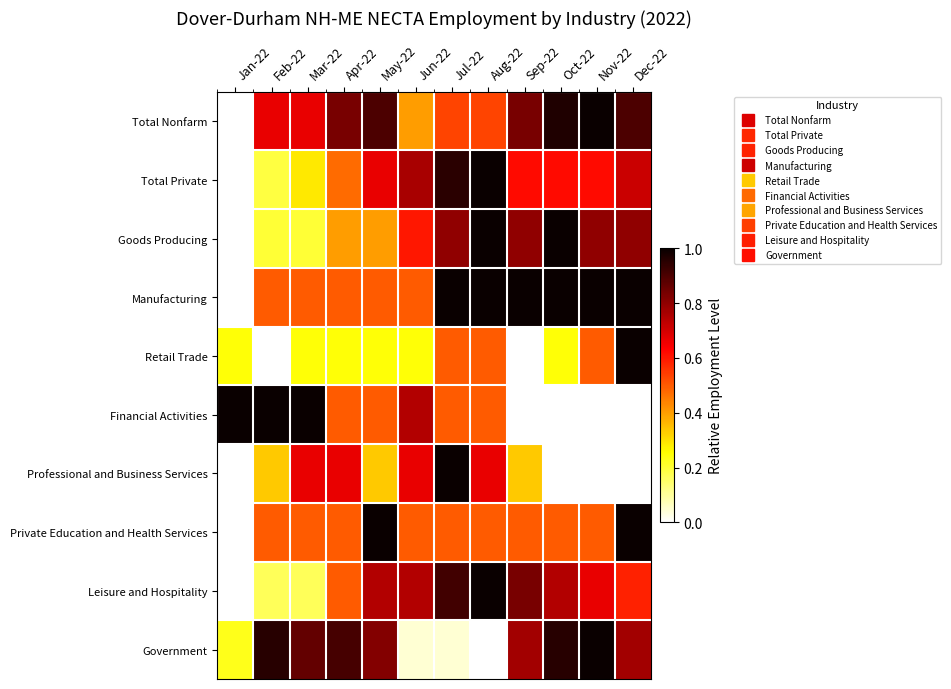

Which series has the largest total across all categories?

Manufacturing